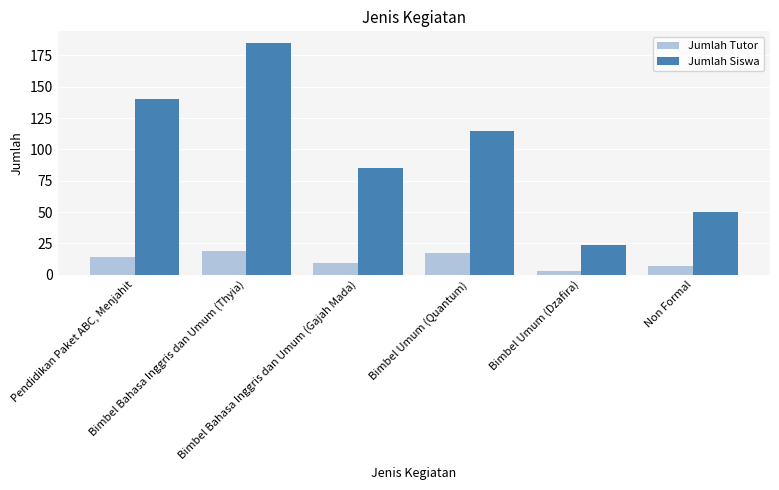

Rank the categories by Jumlah Tutor value from highest to lowest.

Bimbel Bahasa Inggris dan Umum (Thyia), Bimbel Umum (Quantum), Pendidikan Paket ABC, Menjahit, Bimbel Bahasa Inggris dan Umum (Gajah Mada), Non Formal, Bimbel Umum (Dzafira)